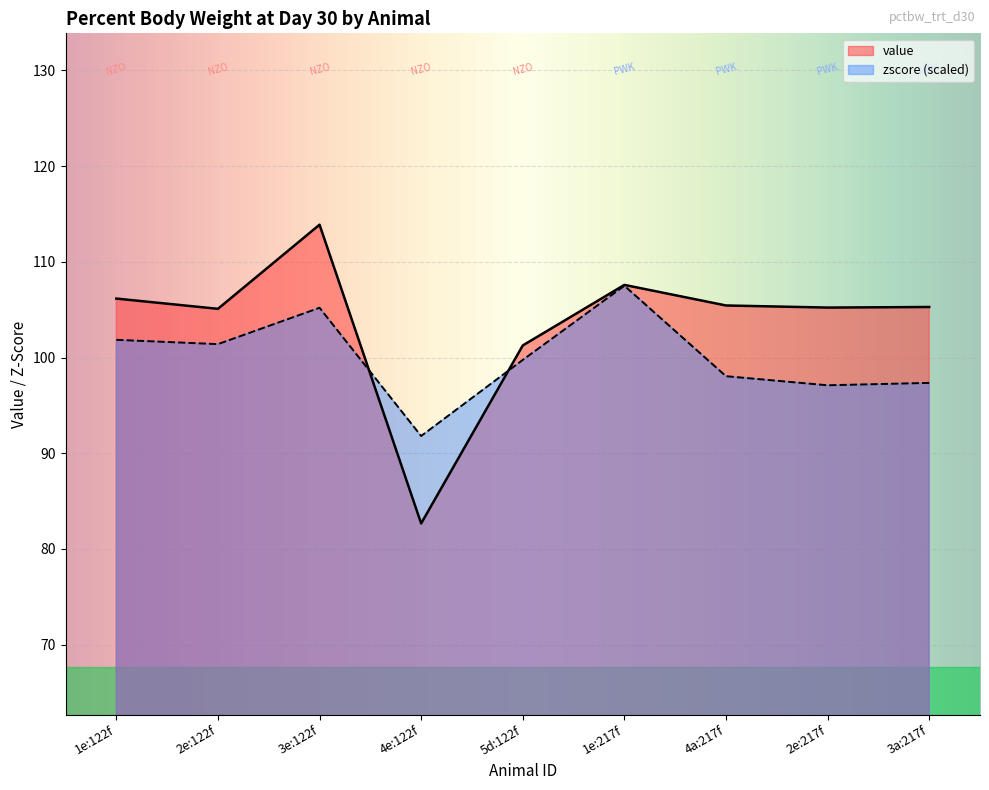

What is the sum of the value values at 4e:122f and 3a:217f?

187.9